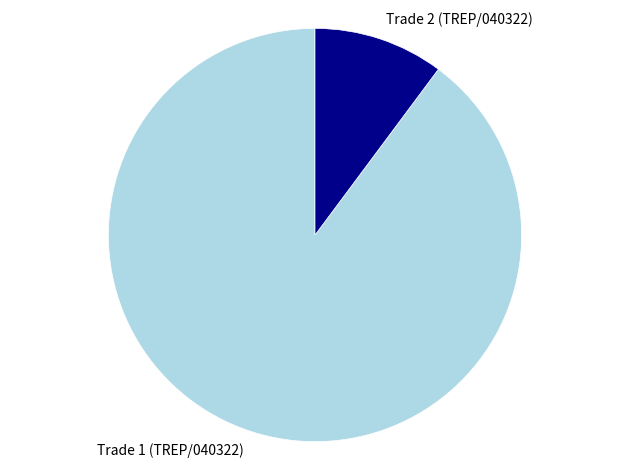

The Trade 2 (TREP/040322) slice represents 1% of the pie. True or false?

False